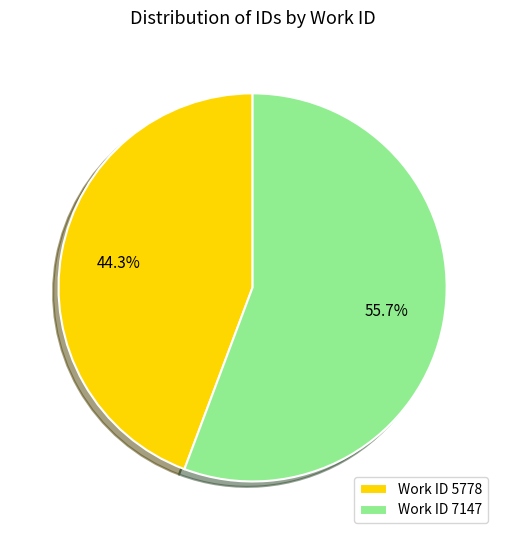

Rank the categories by value from lowest to highest.

Work ID 5778, Work ID 7147